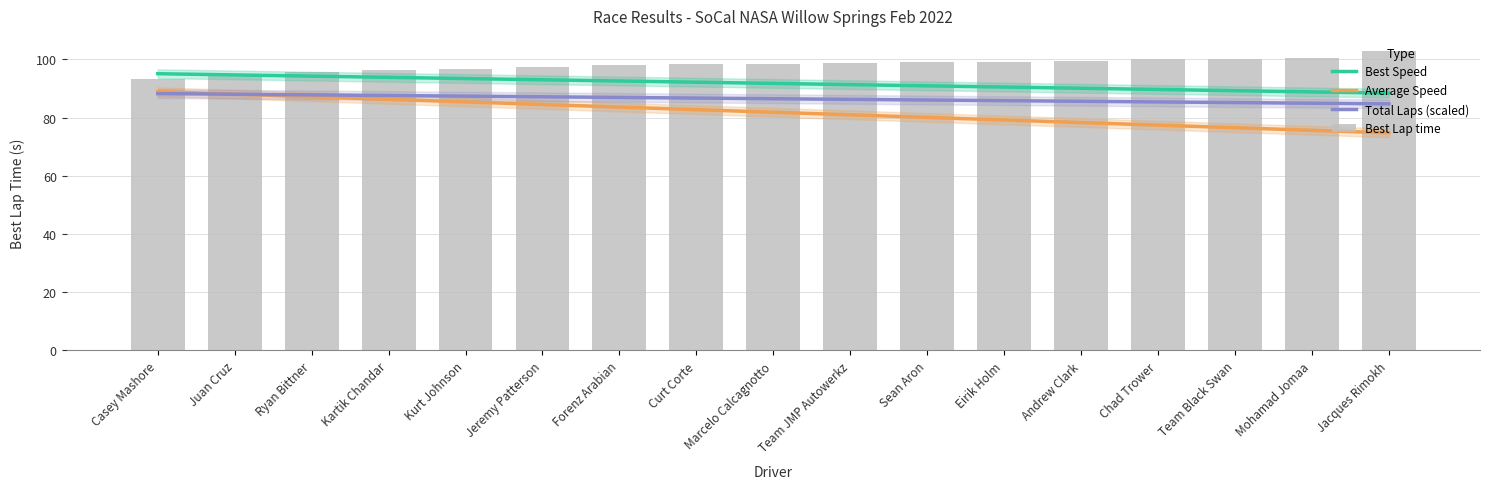

Is it true that Best Lap time equals 45.5 at Team Black Swan?

False